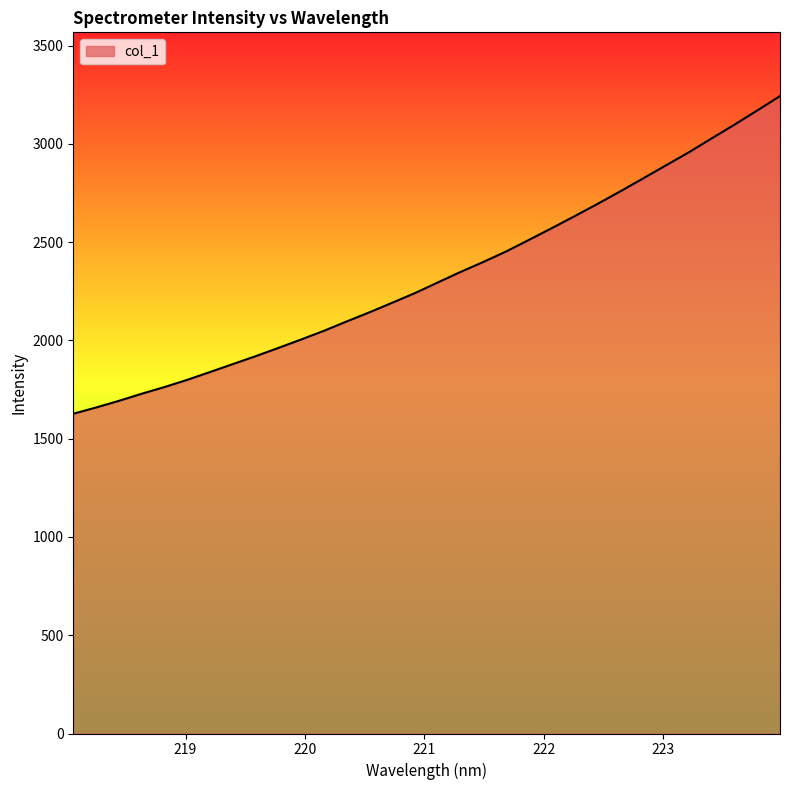

What is the difference between the maximum and minimum values?

1616.7